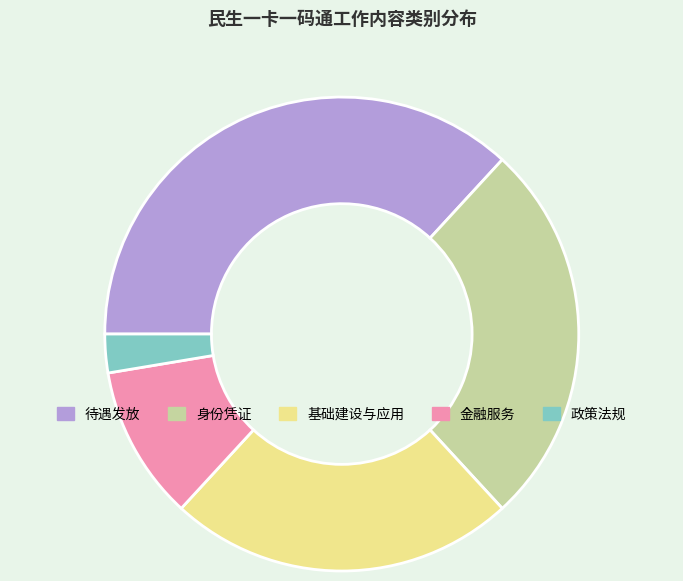

Which has a higher value, 基础建设与应用 or 身份凭证?

身份凭证